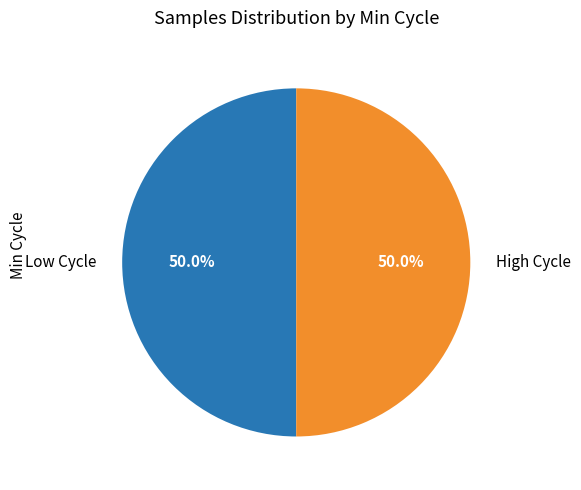

Is the sum of Low Cycle and High Cycle greater than half?

Yes